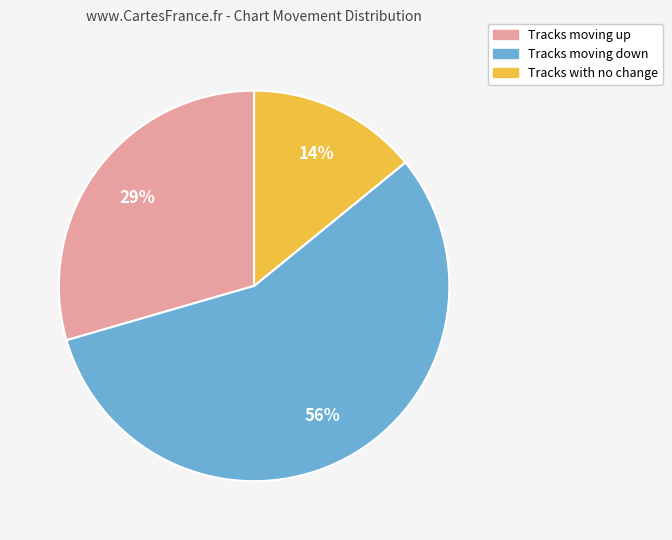

Is there a majority slice in this chart?

Yes